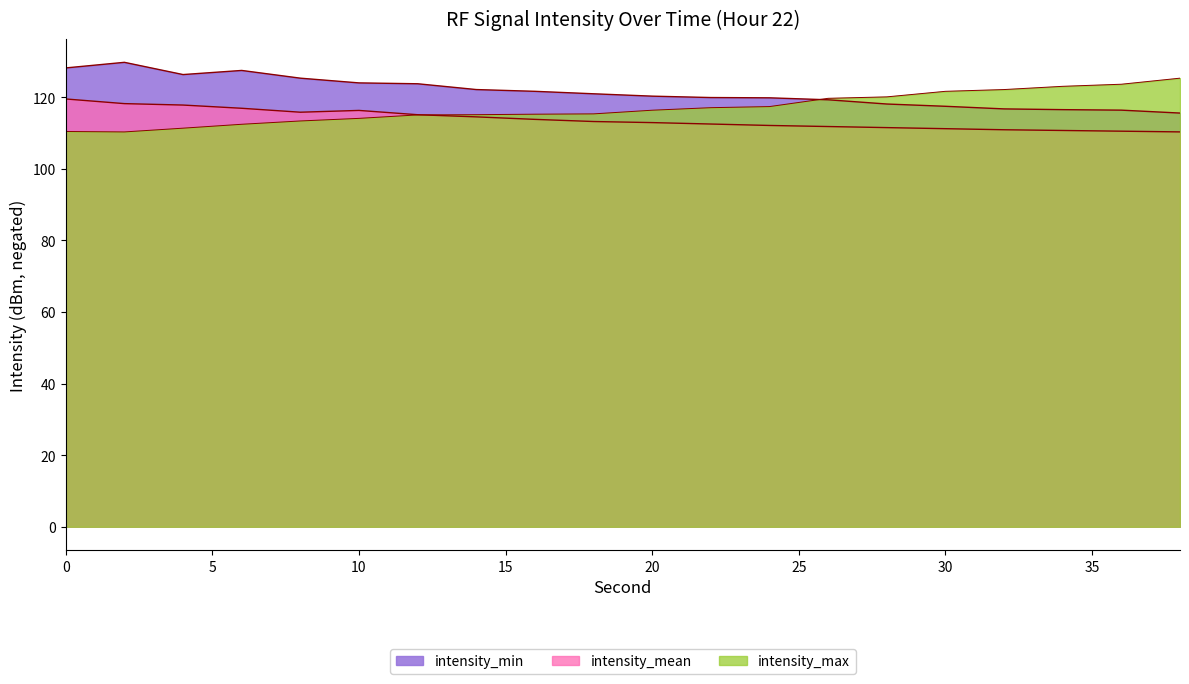

List the labels in order of intensity_mean value, smallest first.

38, 36, 34, 32, 30, 28, 26, 24, 22, 20, 18, 16, 14, 12, 8, 10, 6, 4, 2, 0